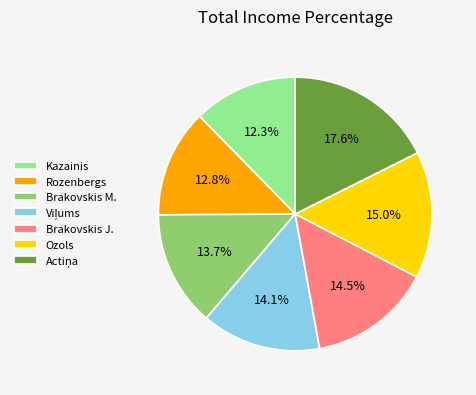

Approximately how many times larger is the value at Kazainis compared to Ozols?

0.8